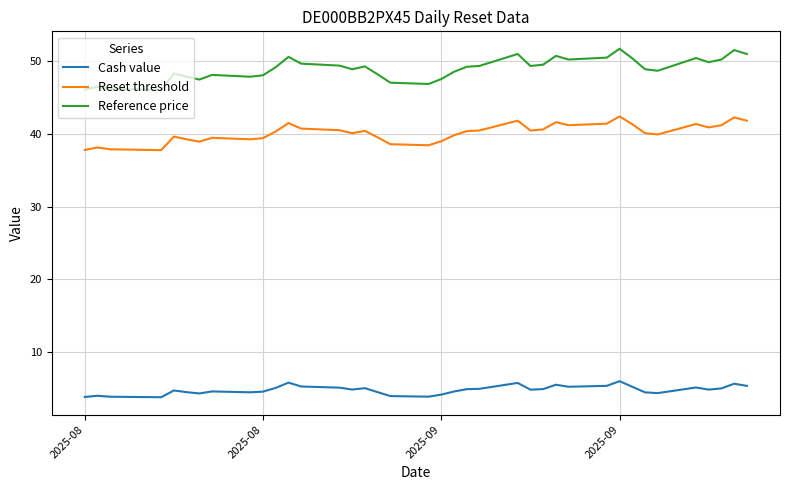

What is the highest value of the Reference price series?

51.7